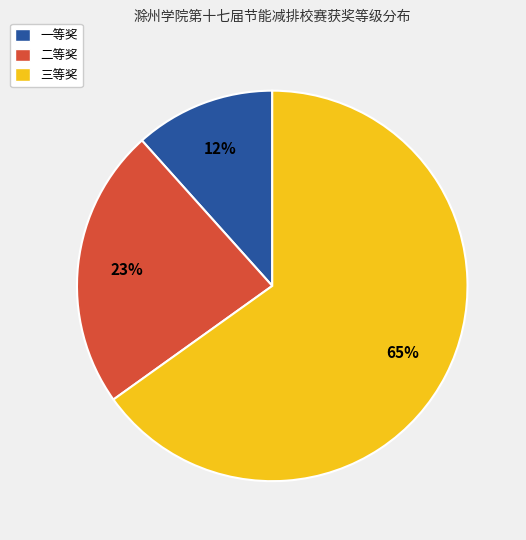

Which slice represents more than half of the pie?

三等奖